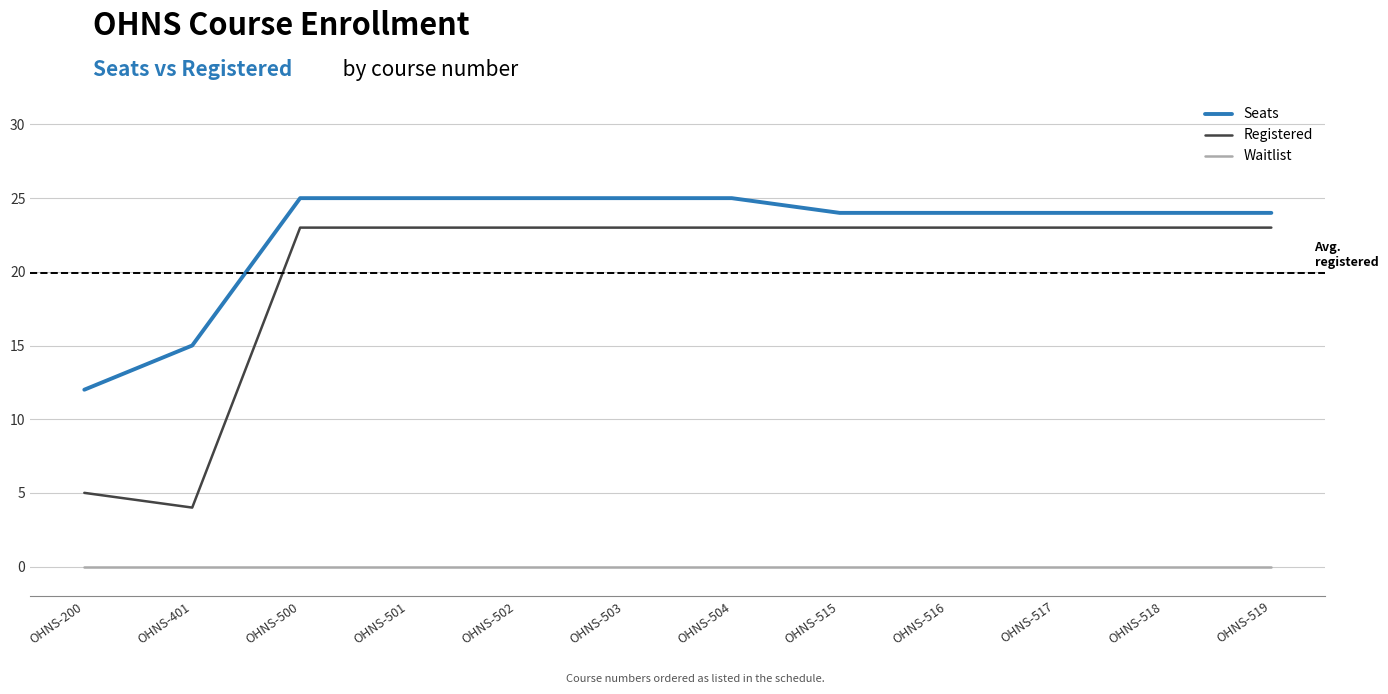

True or false: Seats has a value of 25 at OHNS-501.

True